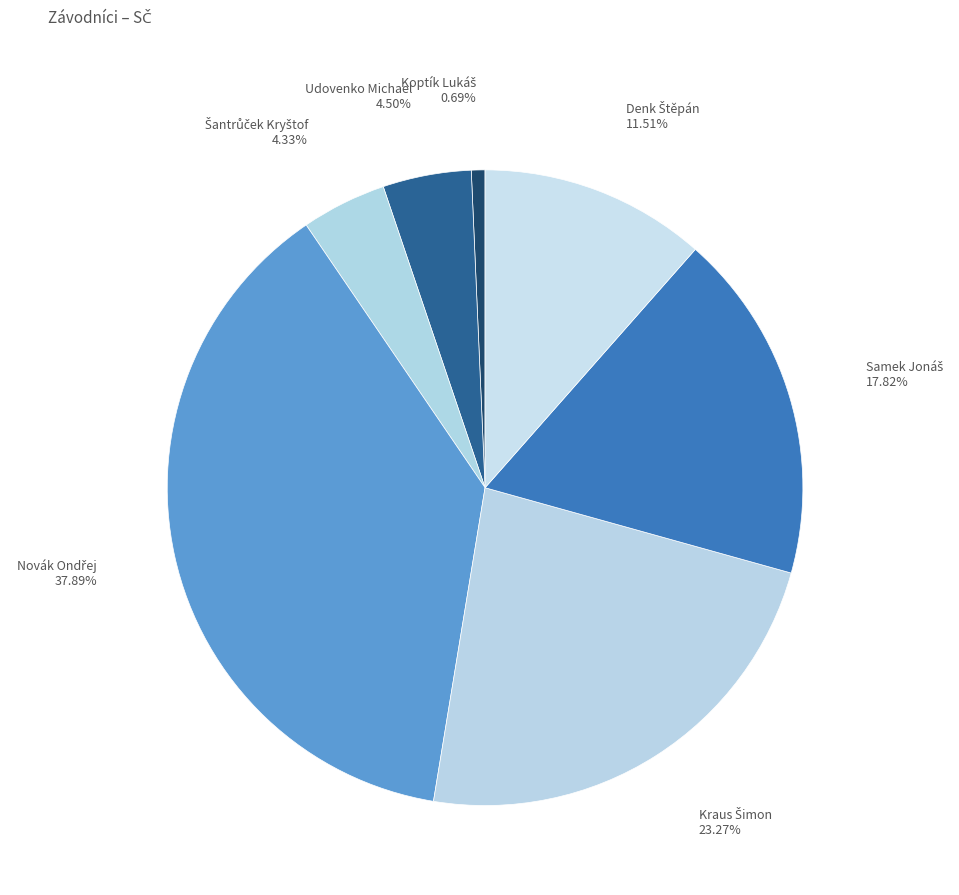

Is there a majority slice in this chart?

No